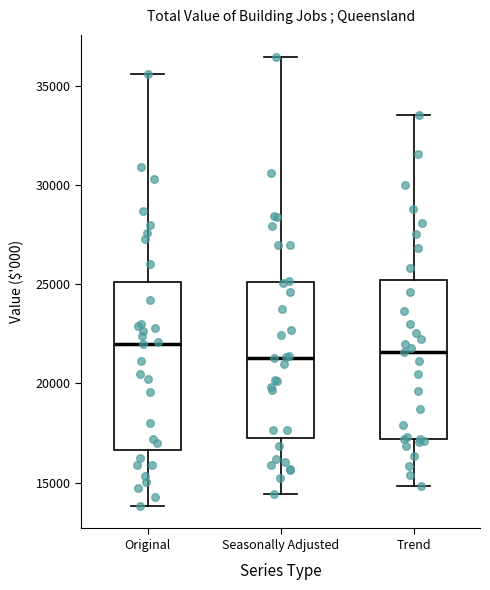

Reading left to right, transcribe this box plot: for each box, give where its median line is, the range the box spans, and where its two whiskers end, as read against the y-axis. The values are not printed on the chart, so give them approximately, as read against the axis.

Original: median 22000, box 16500 to 25000, whiskers 14000 to 35500
Seasonally Adjusted: median 21500, box 17000 to 25000, whiskers 14500 to 36500
Trend: median 21500, box 17000 to 25000, whiskers 15000 to 33500